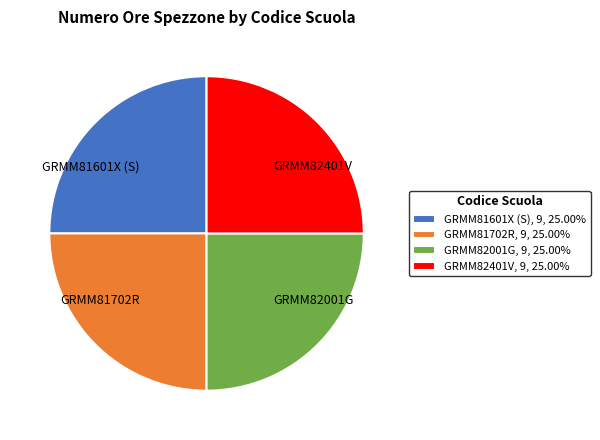

Approximately how many times larger is the value at GRMM81601X (S) compared to GRMM82401V?

1.0